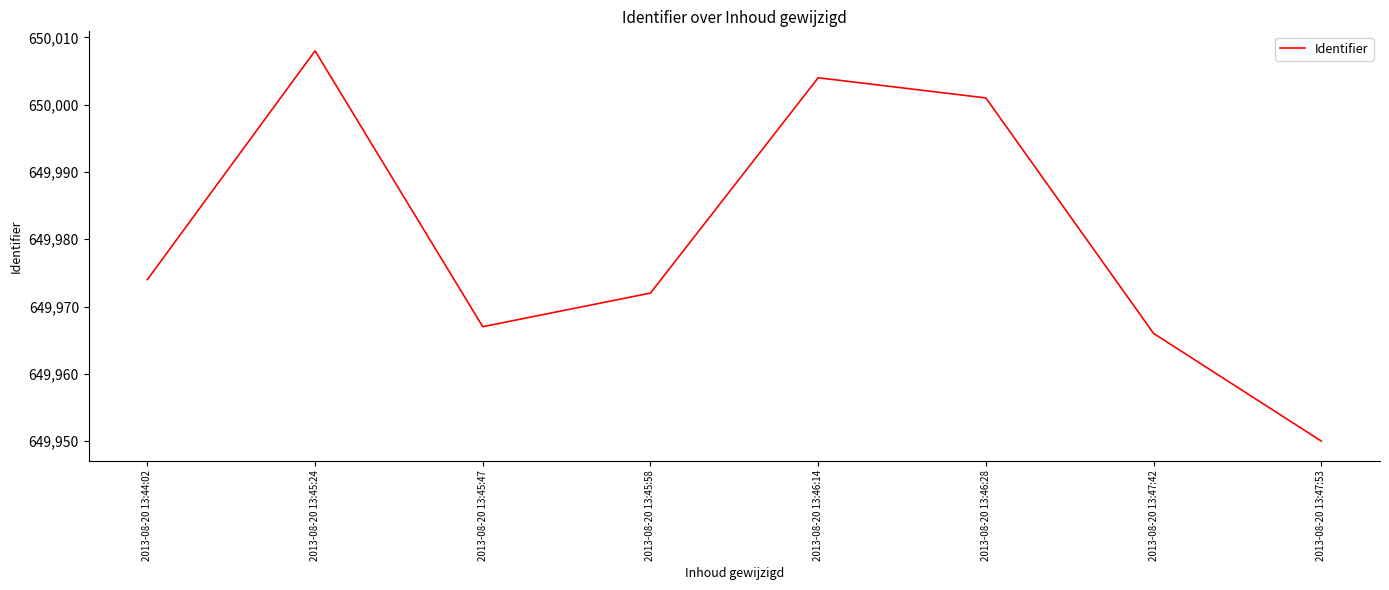

The chart shows a value of 1037321 at 2013-08-20 13:46:14. True or false?

False